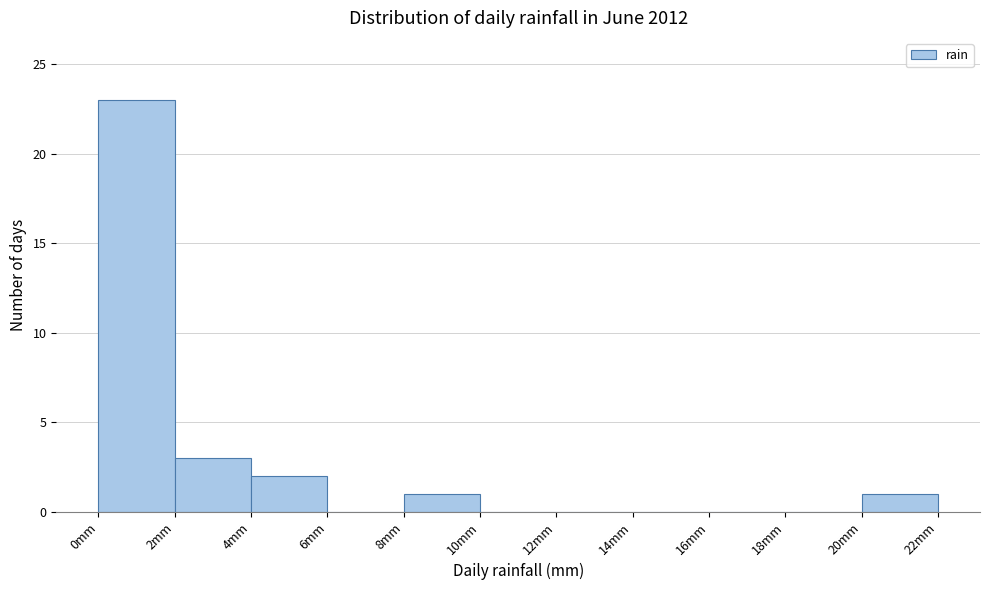

What is the height of the bar covering 2 to 4 on the x-axis? The values are not printed on the chart, so give them approximately, as read against the axis.

3